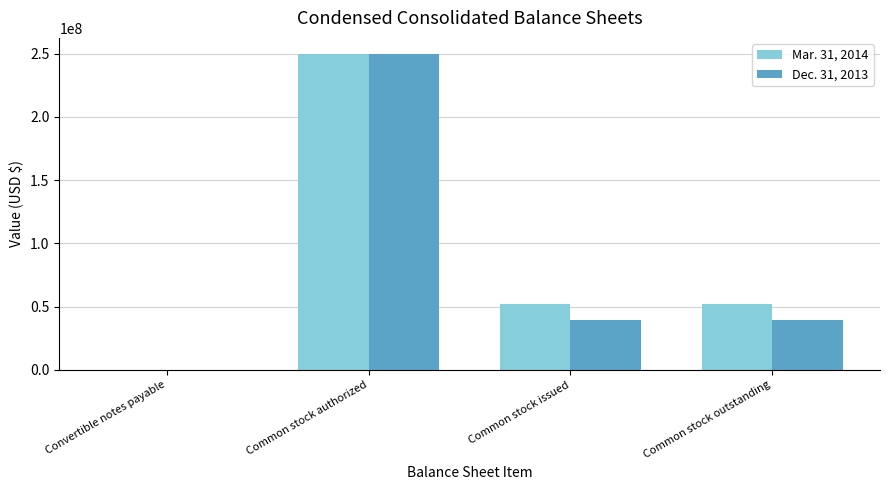

What is the greatest value displayed?

250000000